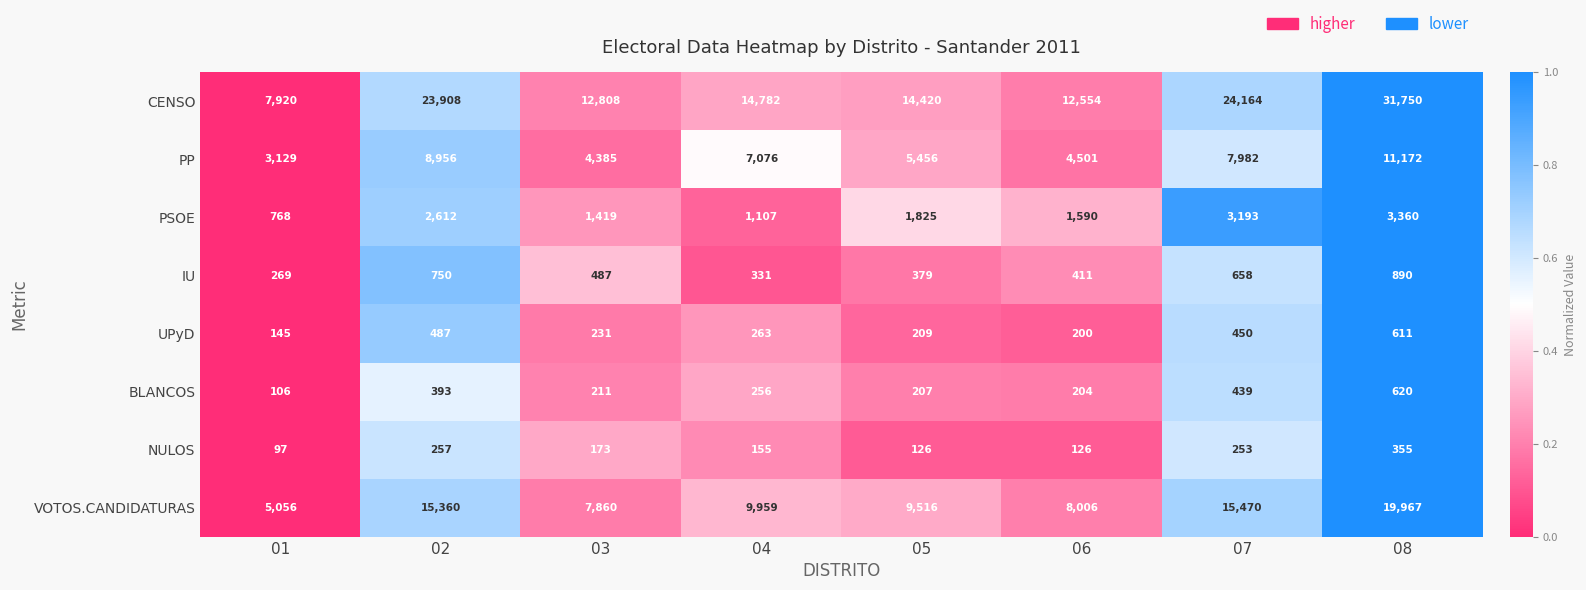

The value of PSOE at 06 is 1590. True or false?

True